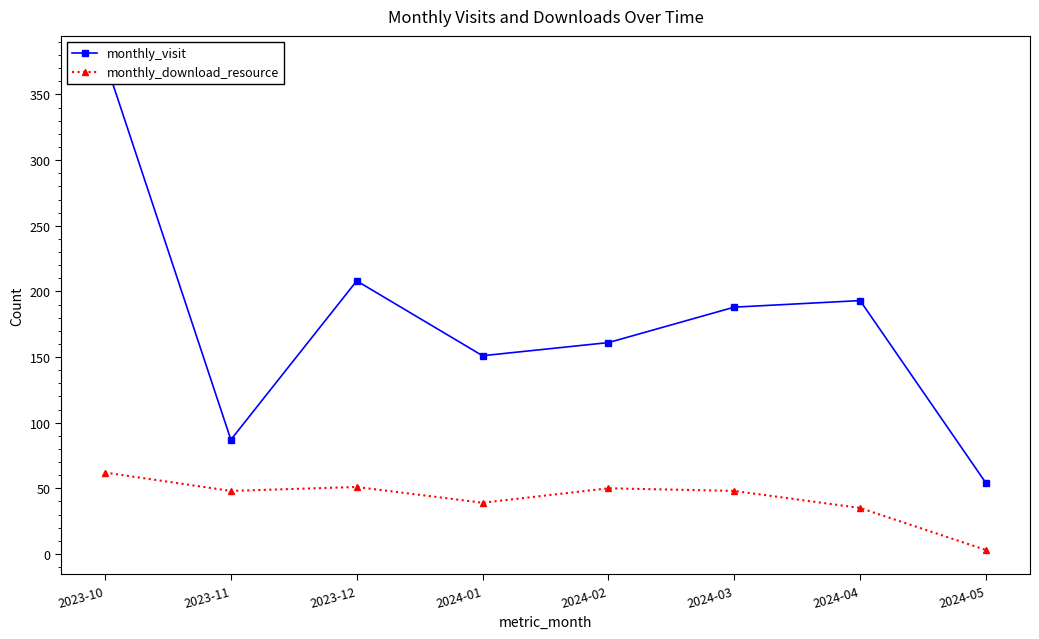

Does the chart display data point markers on the line(s)?

Yes